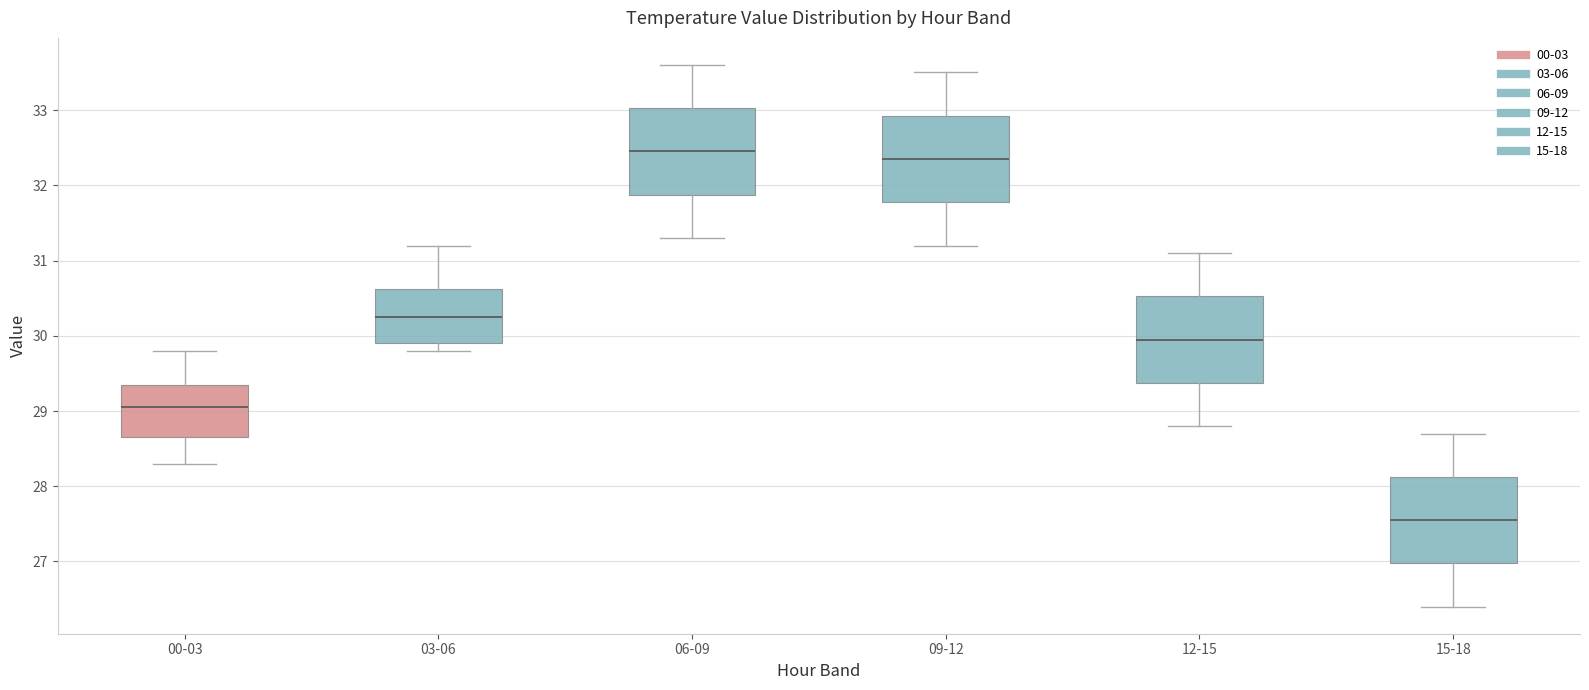

Reading left to right, read every box against the y-axis: the position of its median line, the range the box covers, and the ends of its whiskers. The values are not printed on the chart, so give them approximately, as read against the axis.

00-03: median 29.1, box 28.7 to 29.4, whiskers 28.3 to 29.8
03-06: median 30.3, box 29.9 to 30.6, whiskers 29.8 to 31.2
06-09: median 32.5, box 31.9 to 33.0, whiskers 31.3 to 33.6
09-12: median 32.4, box 31.8 to 32.9, whiskers 31.2 to 33.5
12-15: median 30.0, box 29.4 to 30.5, whiskers 28.8 to 31.1
15-18: median 27.6, box 27.0 to 28.1, whiskers 26.4 to 28.7